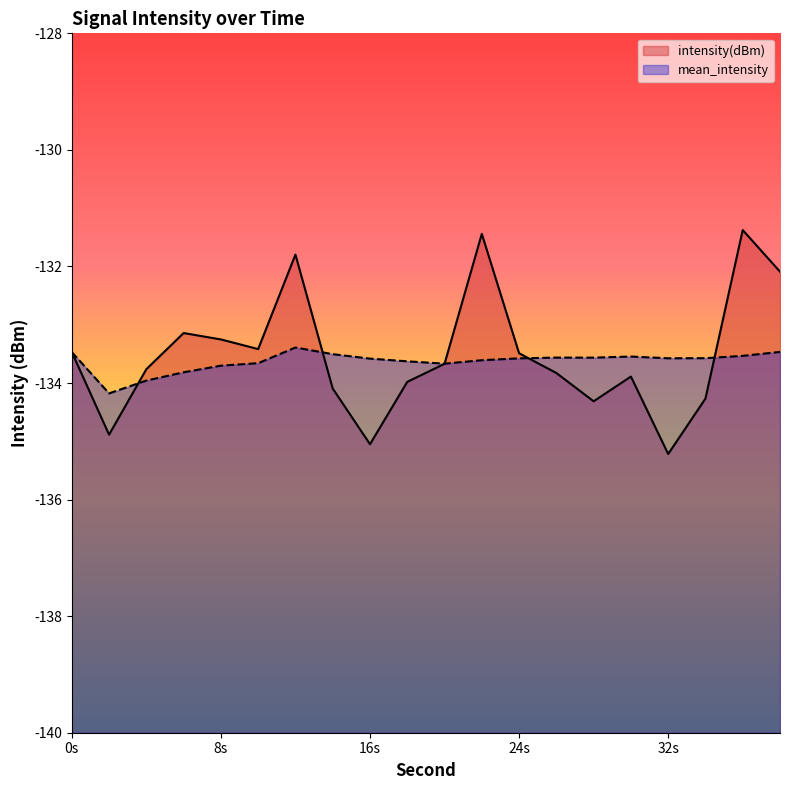

What is the highest value of the intensity(dBm) series?

-131.4